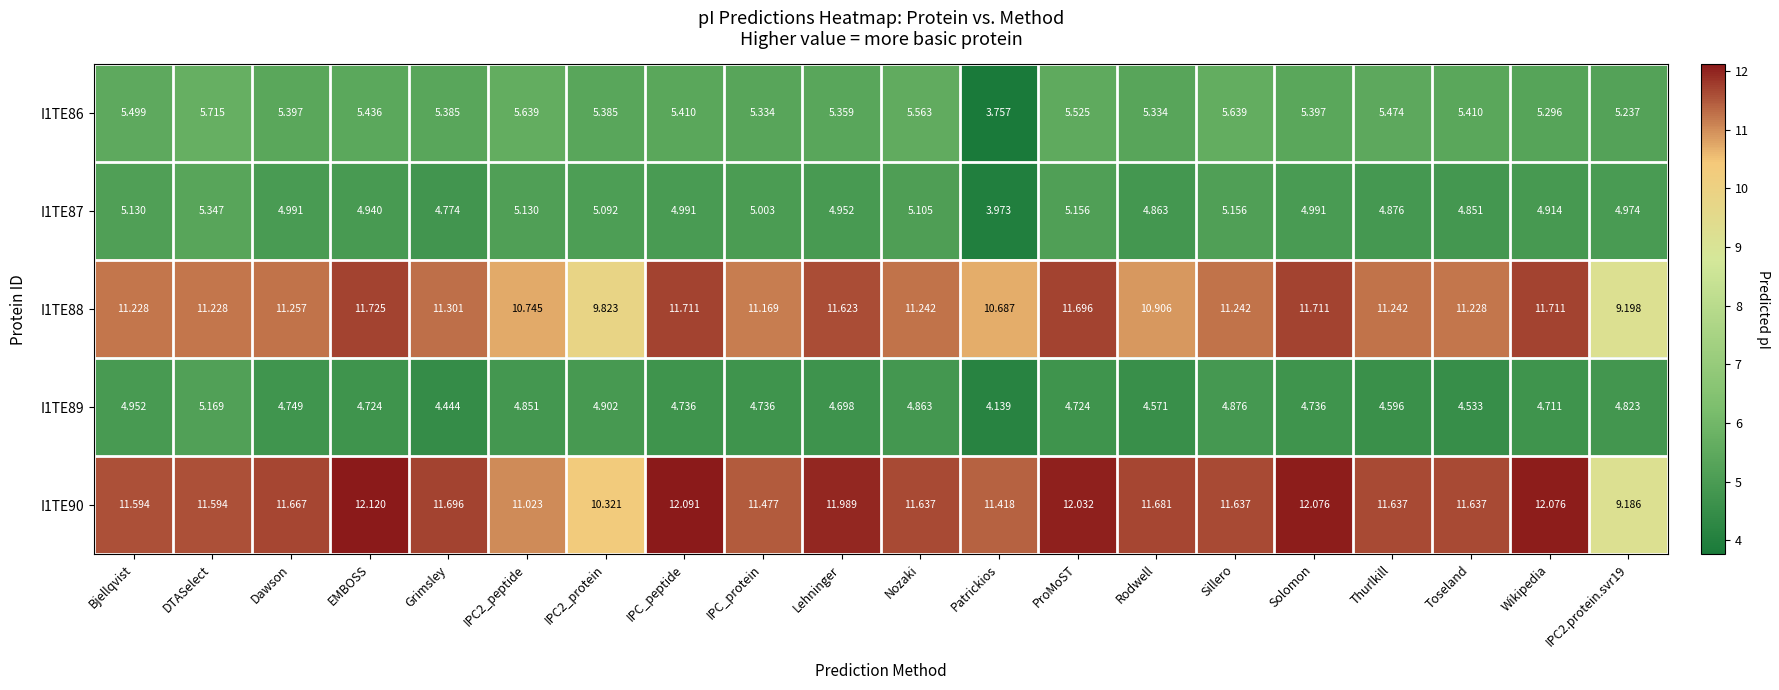

Which series has the largest range (max minus min)?

I1TE90